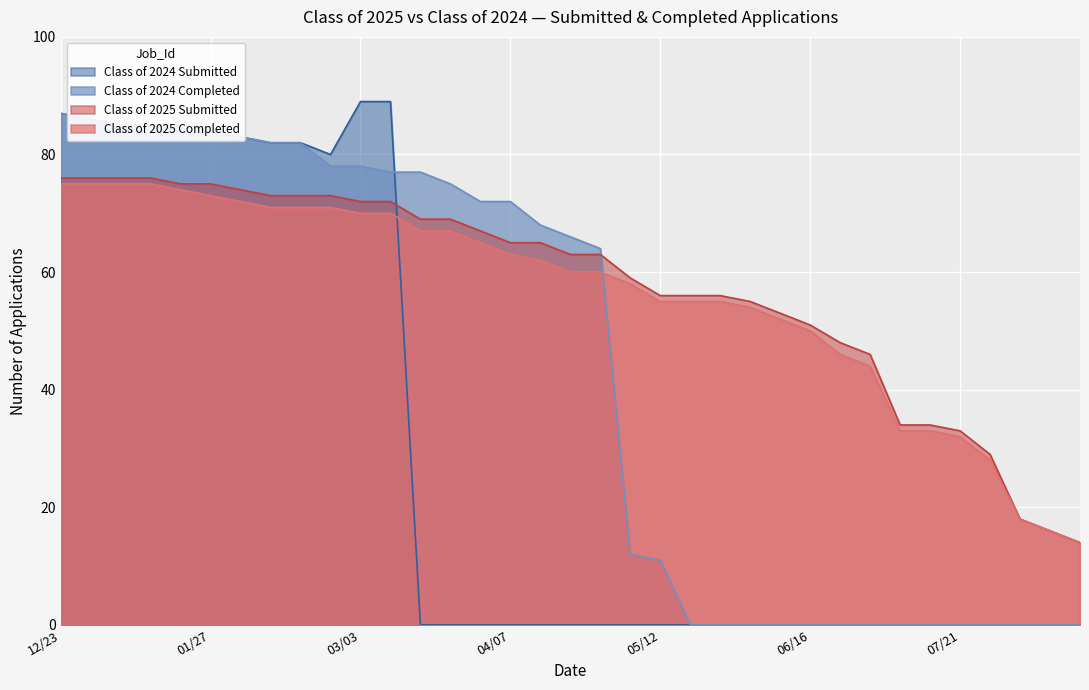

What is the difference between the second highest and second lowest values in the Class of 2025 Completed series?

59